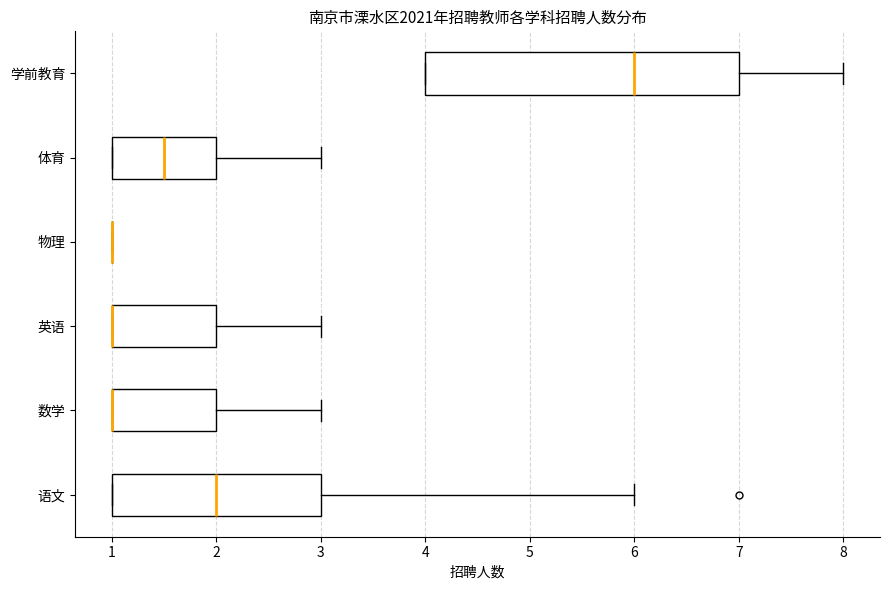

Which box is the widest, from its left edge to its right edge?

学前教育